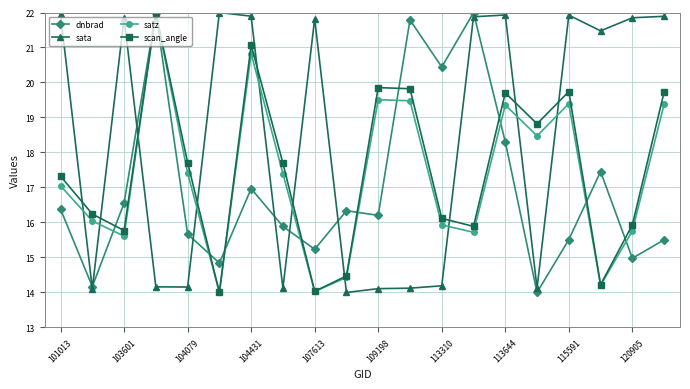

What is the difference between the second highest and minimum values in the sata series?

7.9